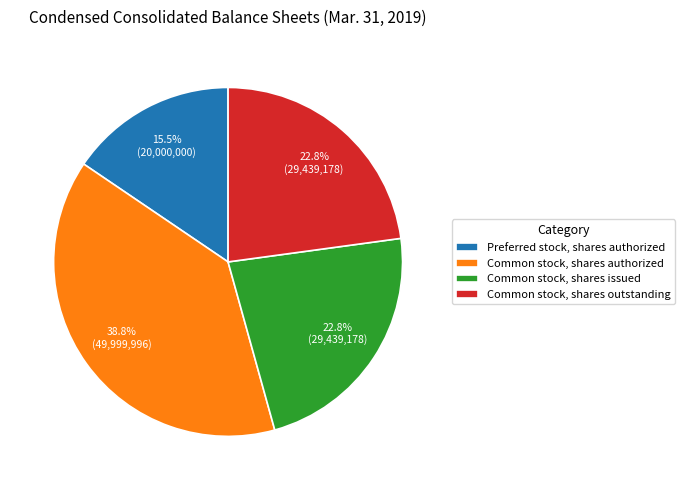

How much of the chart is everything except Common stock, shares authorized?

61.2%